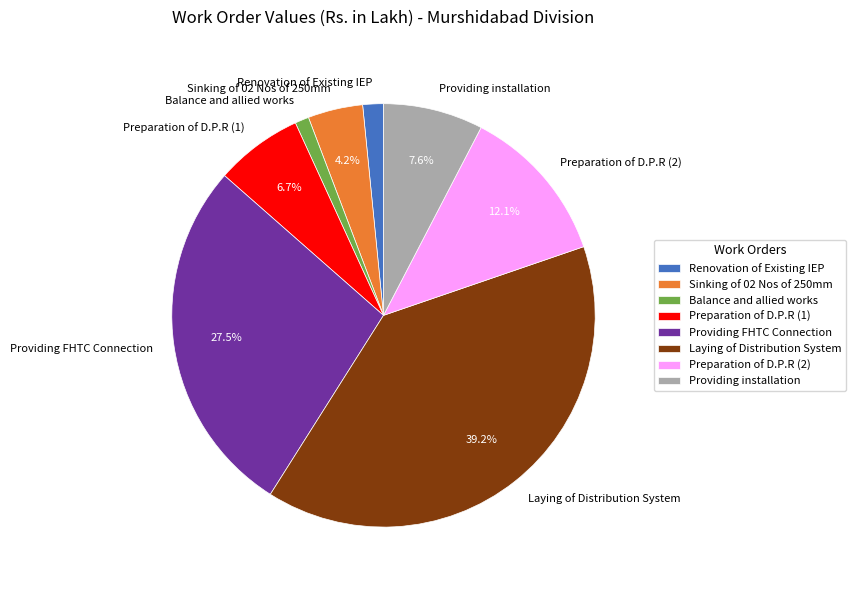

Which category has the smallest portion of the pie?

Balance and allied works